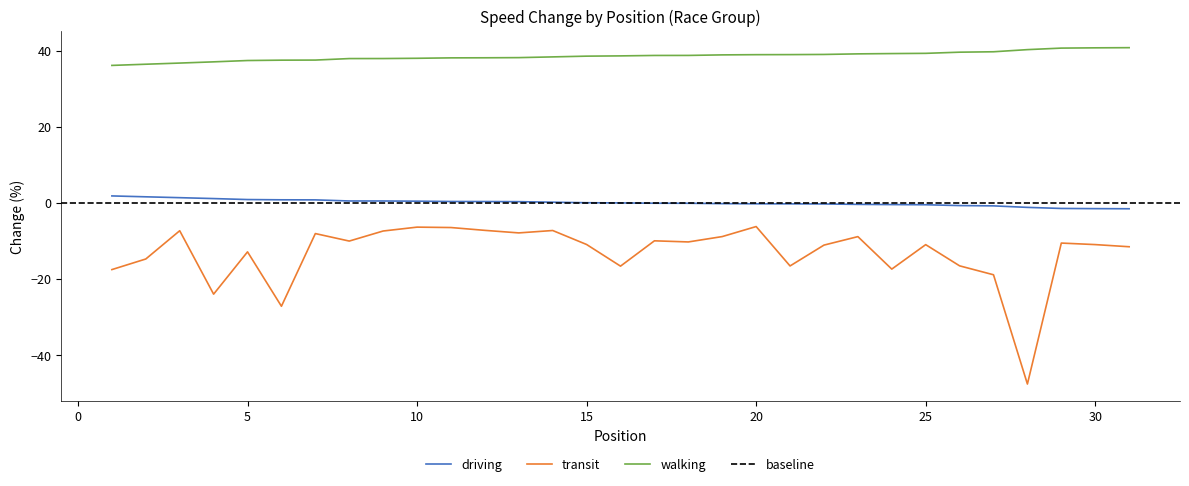

How many series are shown in this chart?

3